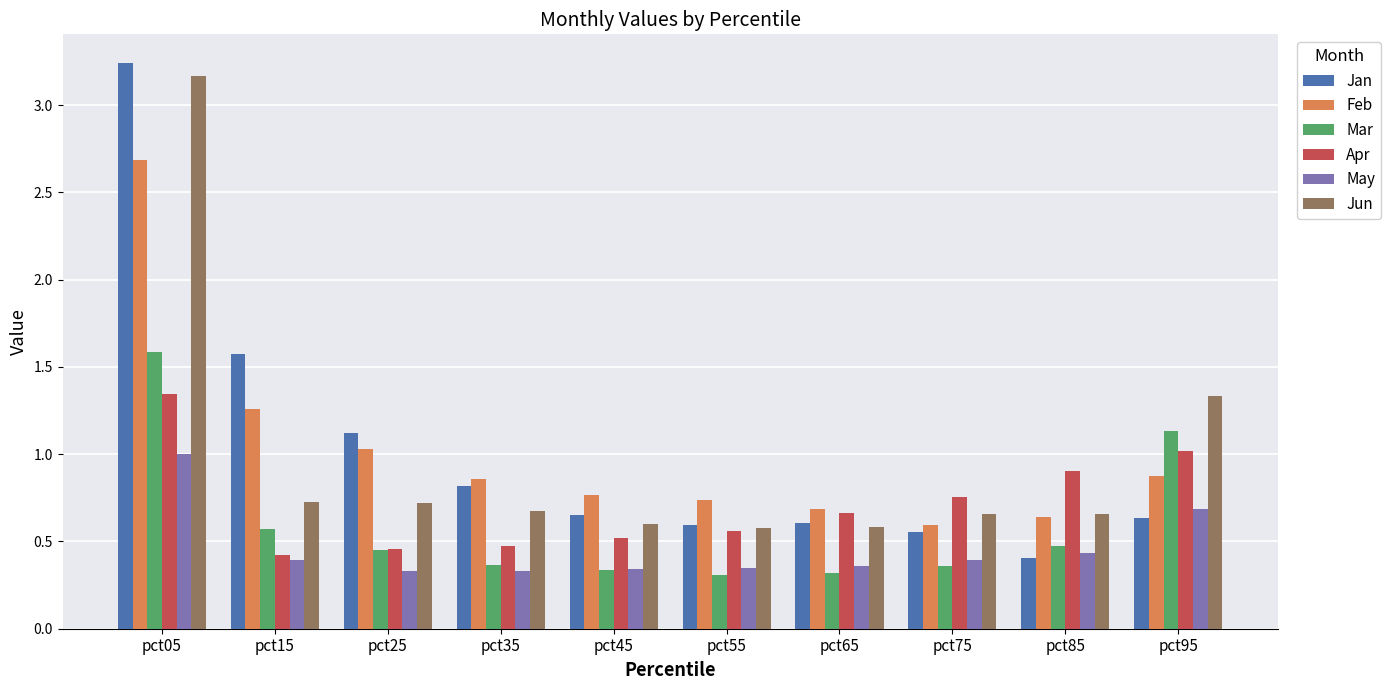

The Jan series shows 0.1 at pct45. True or false?

False